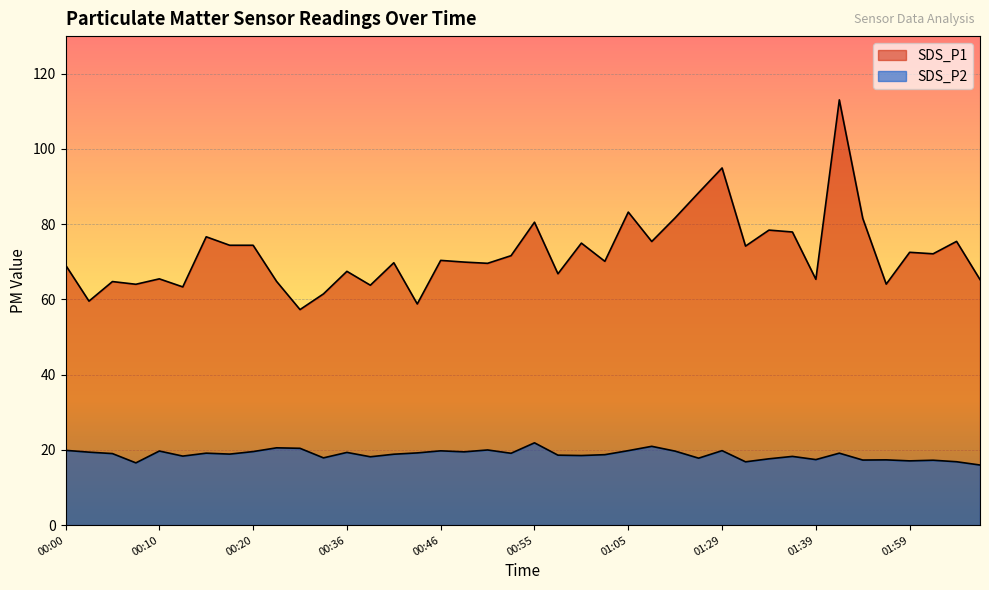

True or false: SDS_P2 and SDS_P1 cross at least once.

False